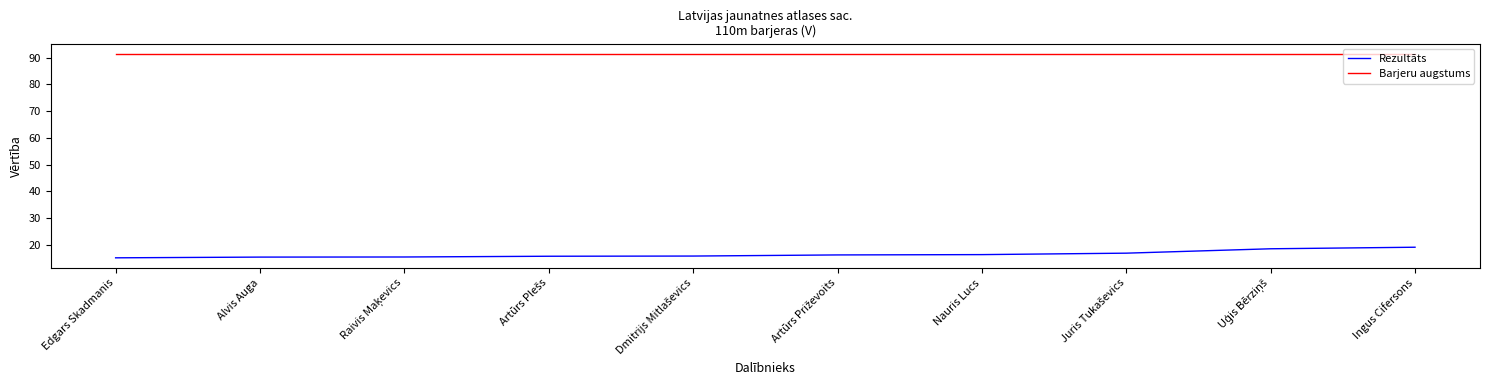

What is the spread (max minus min) of values at Nauris Lucs?

75.1